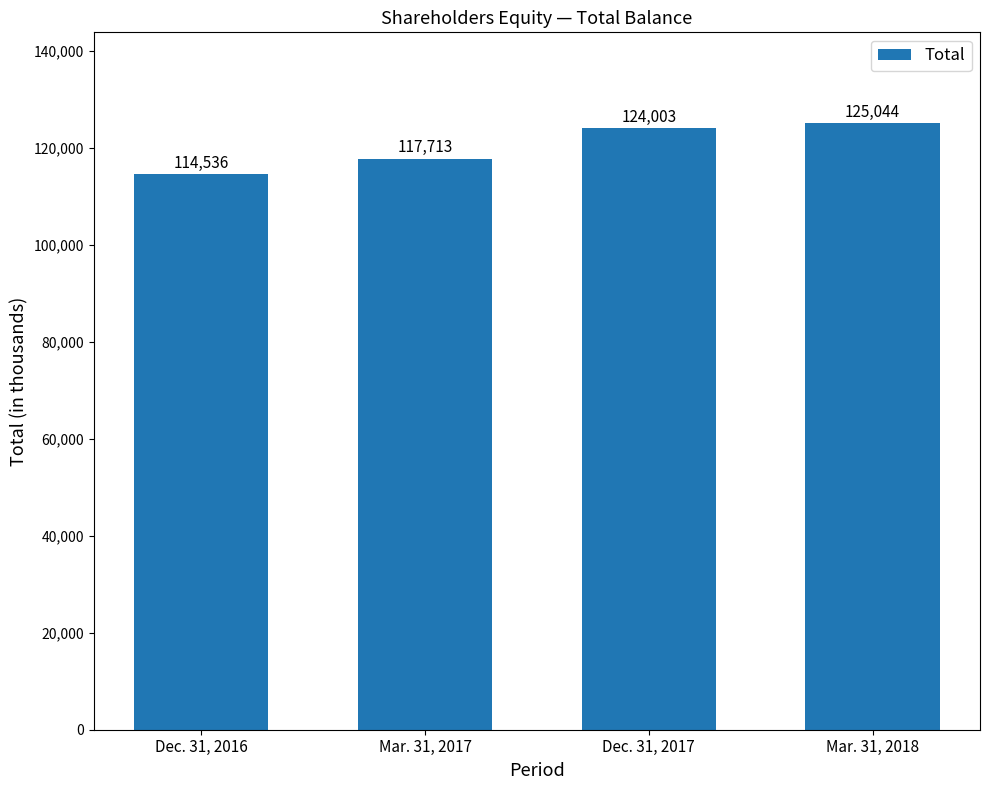

Count the number of data series in this chart.

1